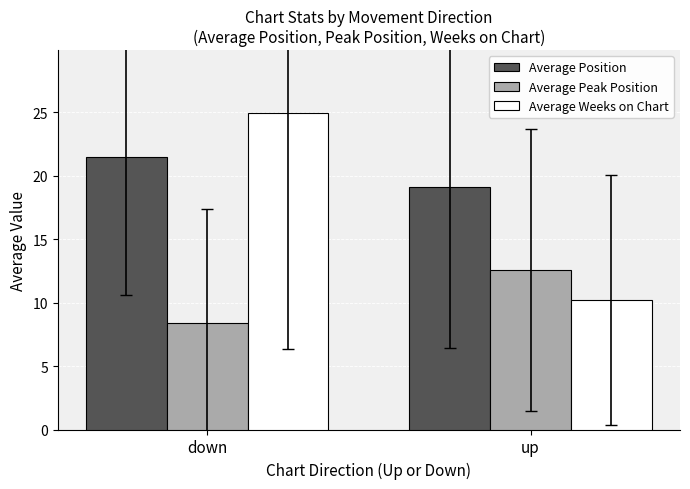

What is the lowest value of the Average Weeks on Chart series?

10.2